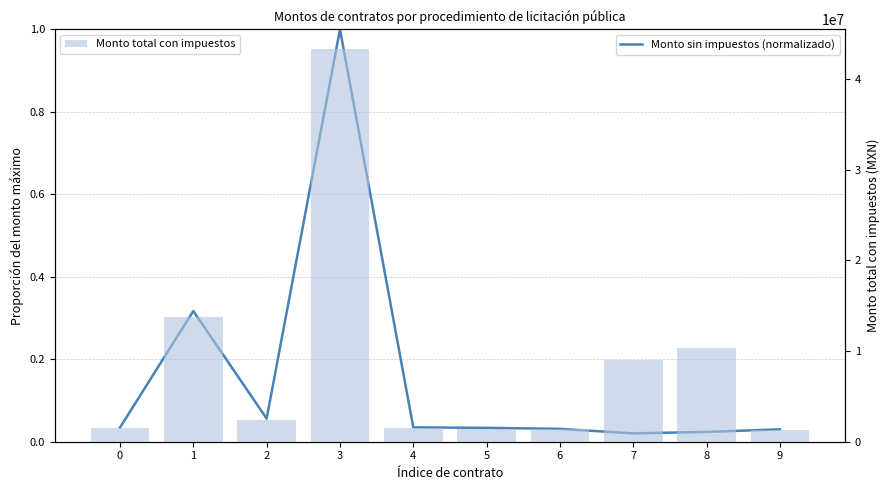

Reading left to right, what are all the values shown in this chart?

Monto sin impuestos (normalizado): 0.0	0.3	0.1	1.0	0.0	0.0	0.0	0.0	0.0	0.0
Monto total con impuestos: 1488280.0	13734290.0	2433680.0	43317873.0	1507331.8	1457473.6	1349245.6	8998630.8	10309582.3	1301645.3